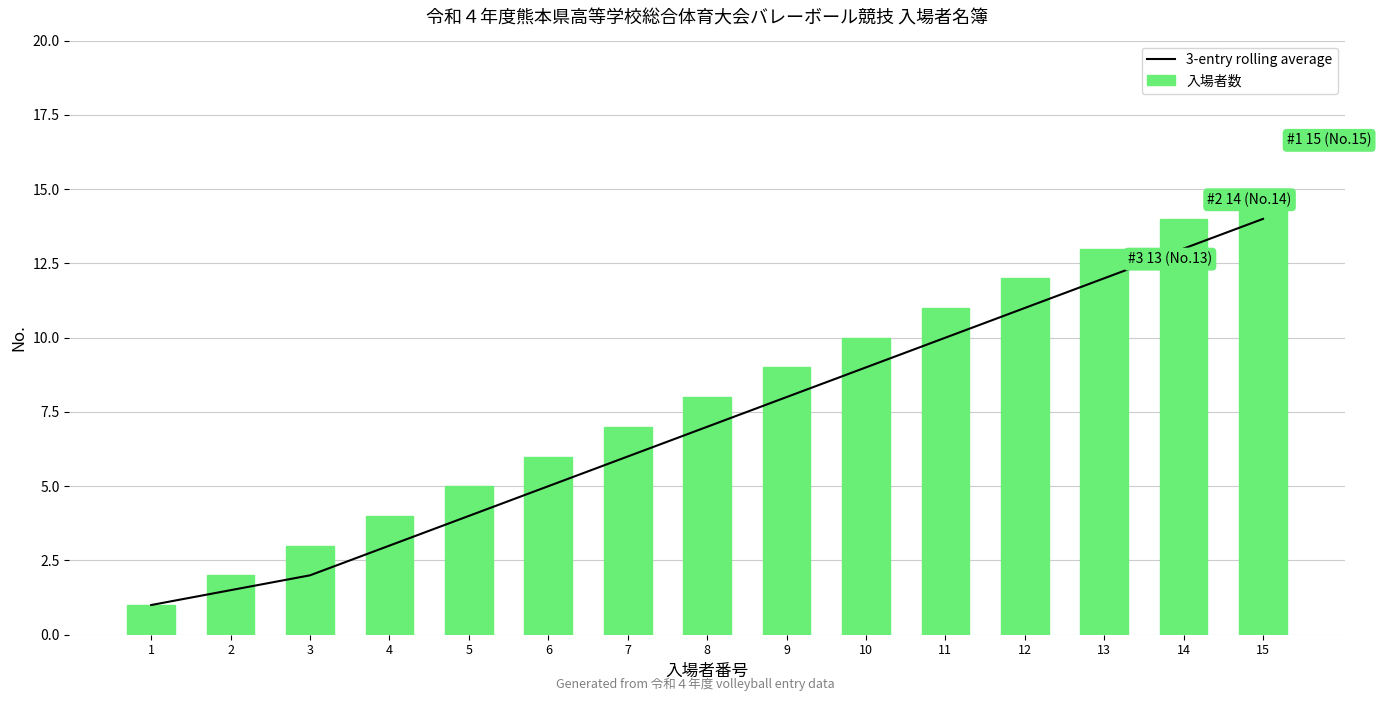

What is the difference between the 3-entry rolling average values at 15 and 11?

4.0